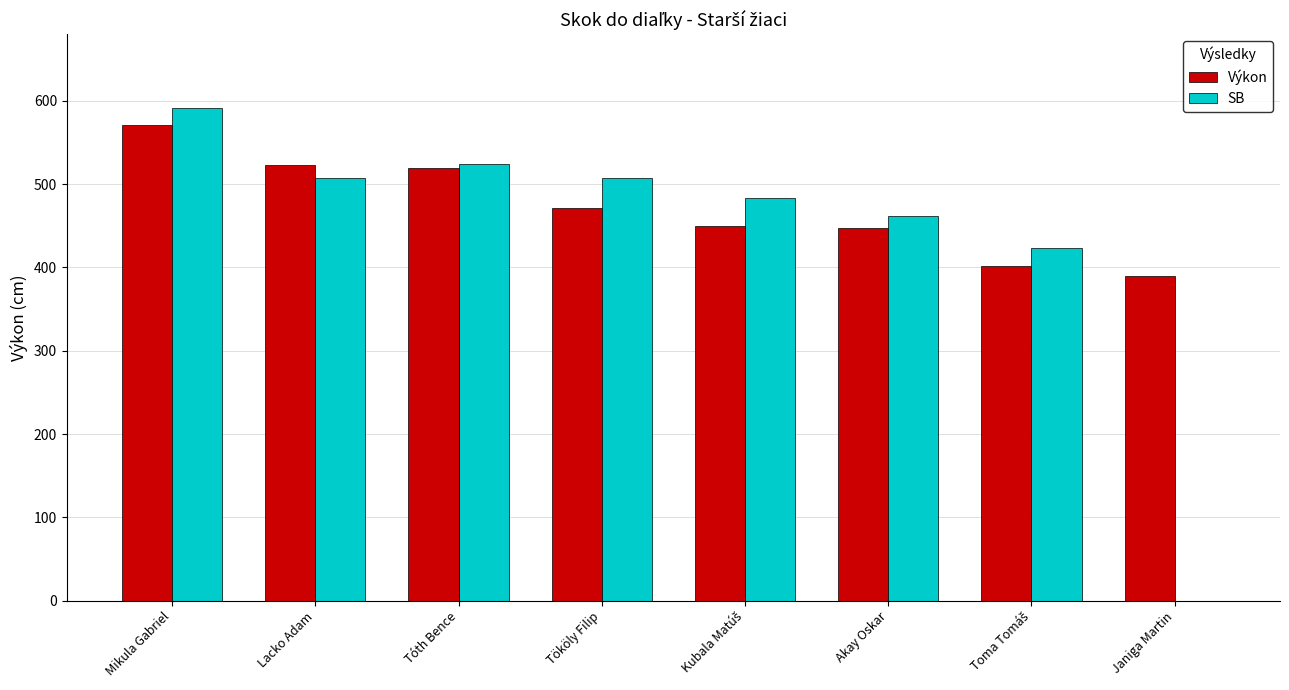

Which series has the largest total across all categories?

Výkon